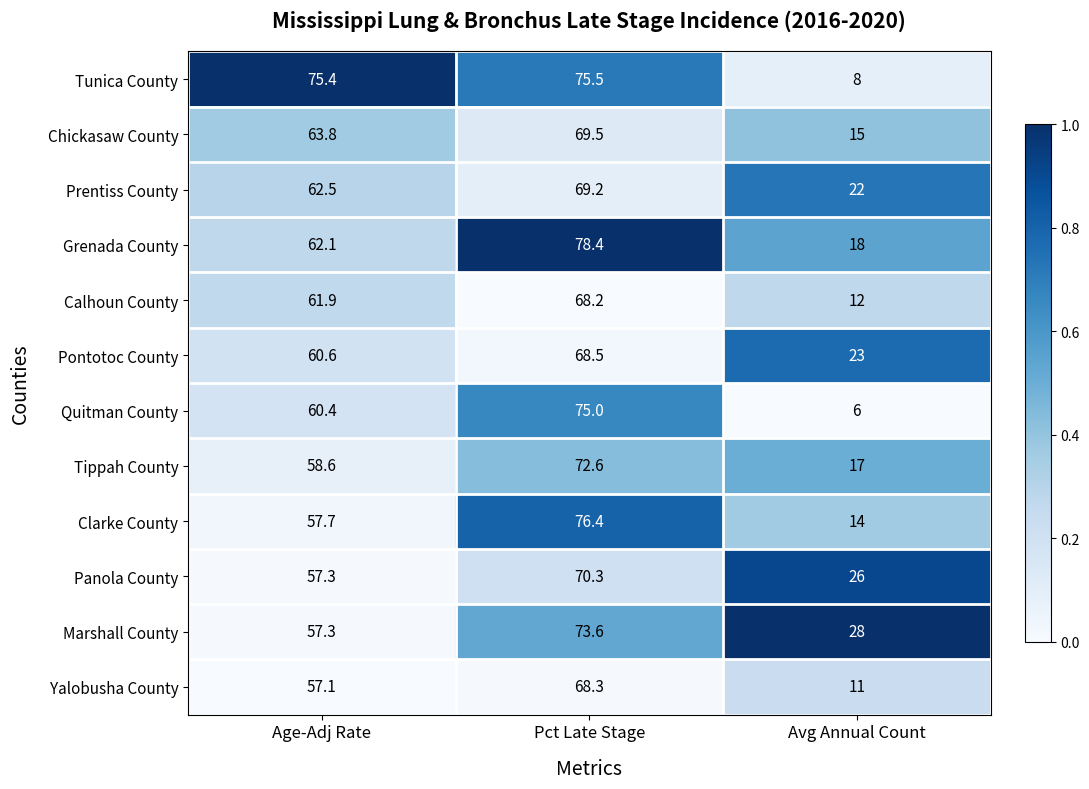

How many series are shown in this chart?

12